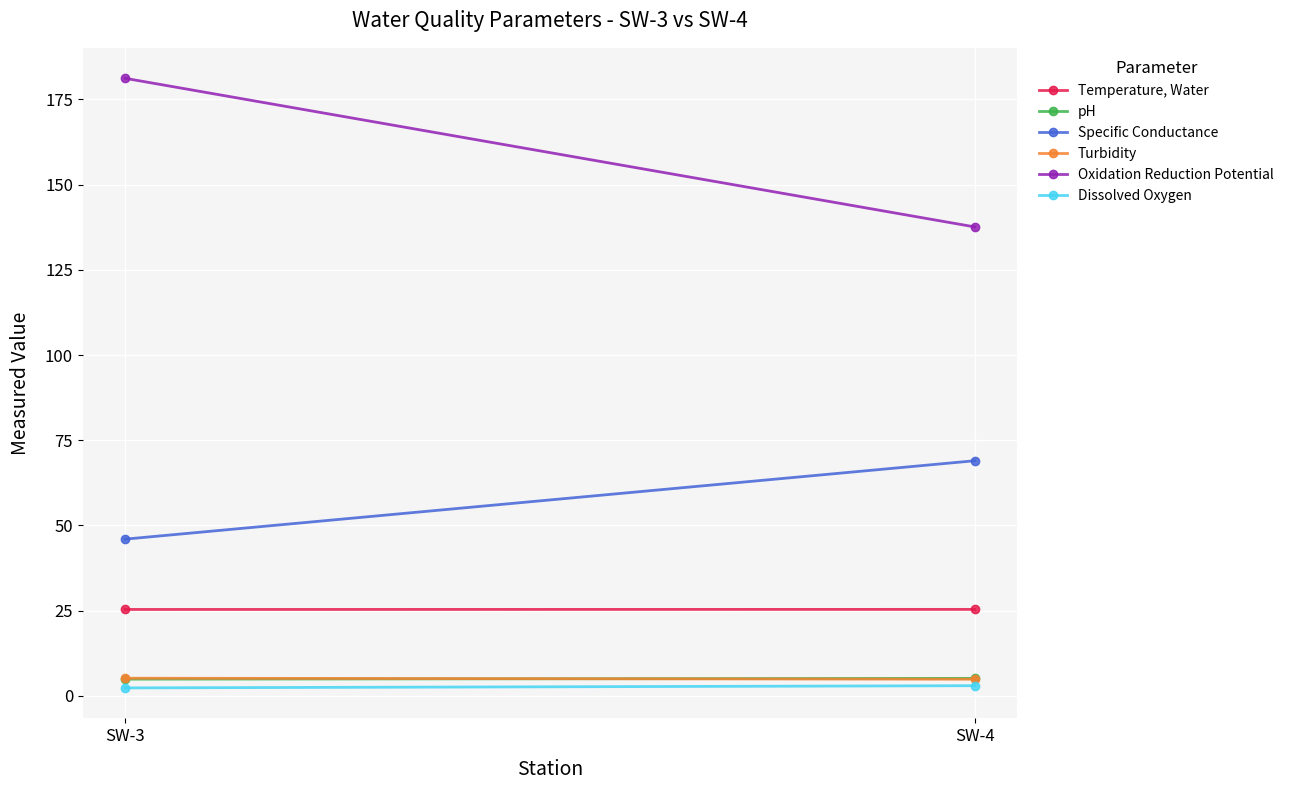

What is the average value of the Turbidity series?

5.1